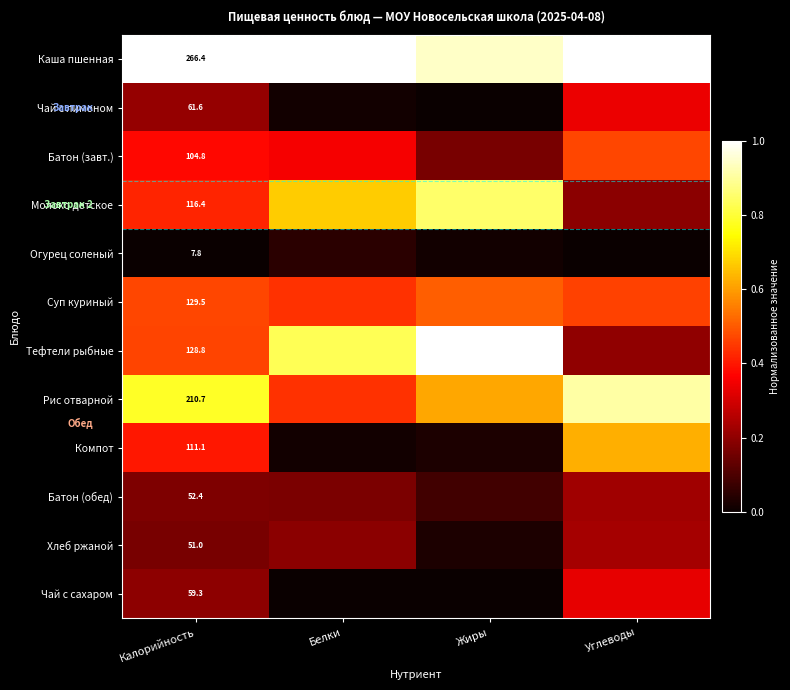

How many data points does each series have?

4